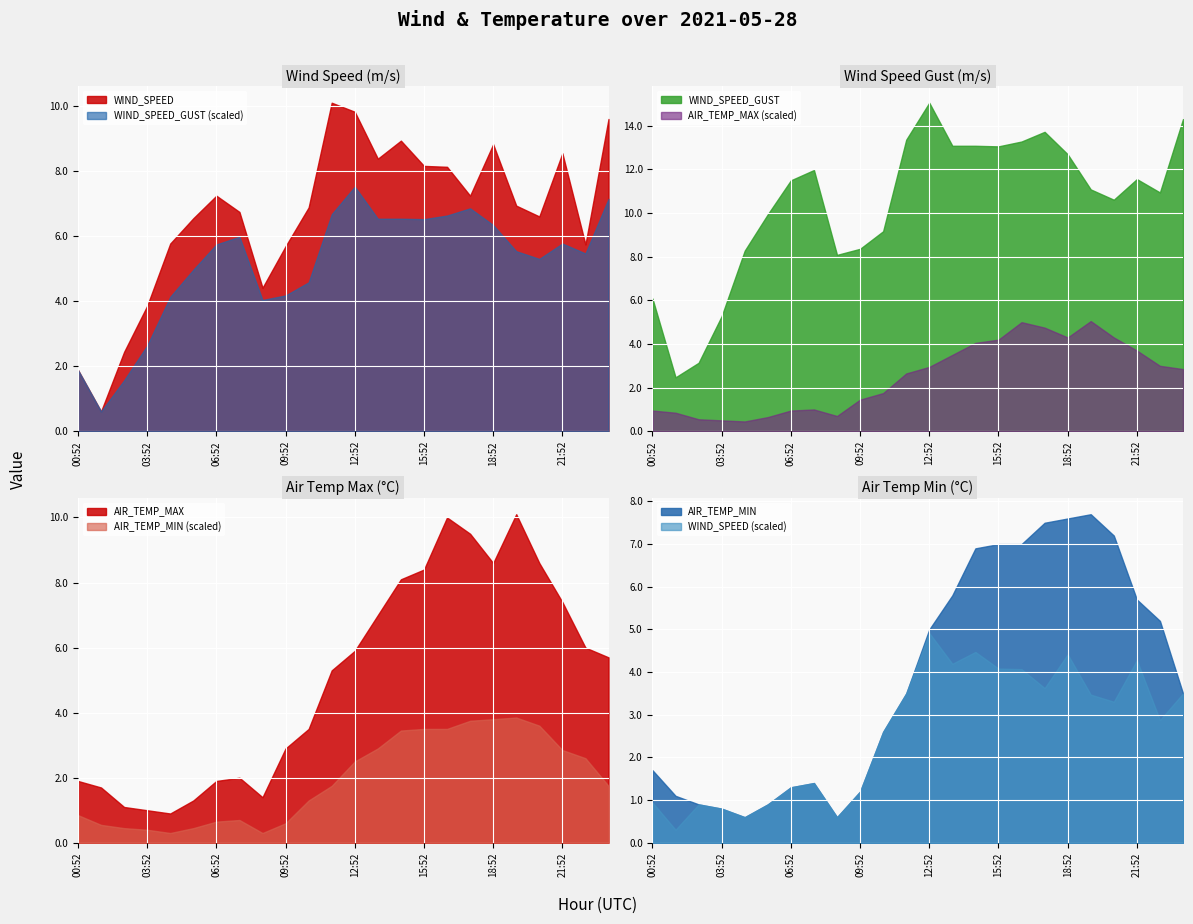

Which series has the largest total across all categories?

WIND_SPEED_GUST